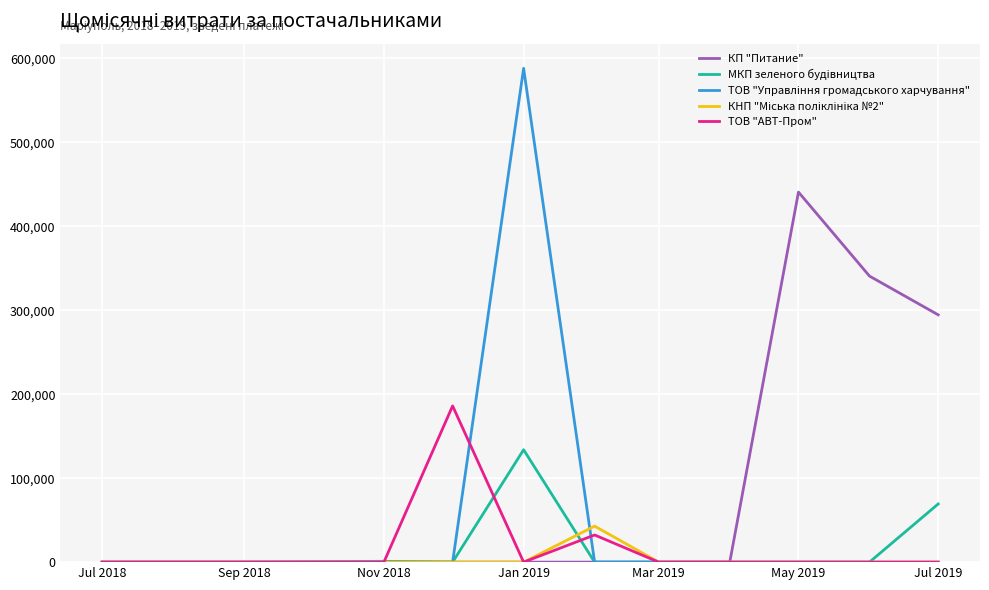

What is the maximum value shown in the chart?

587884.5